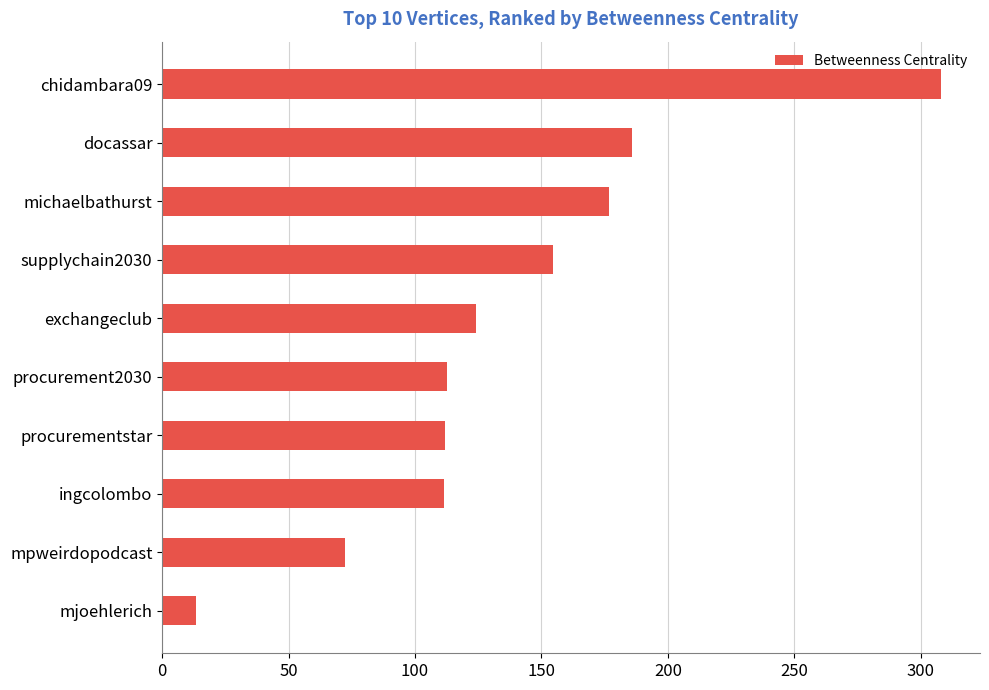

Approximately how many times larger is the value at mpweirdopodcast compared to ingcolombo?

0.6